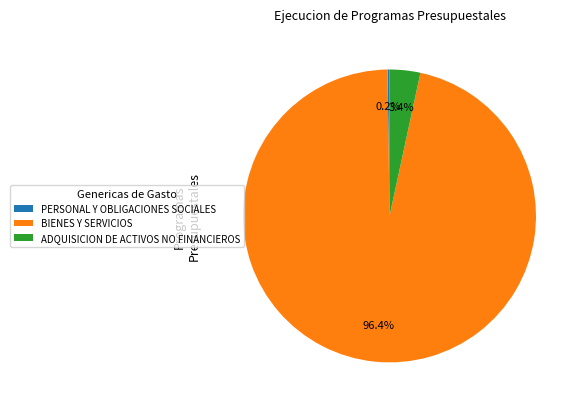

Does ADQUISICION DE ACTIVOS NO FINANCIEROS account for over 50% of the chart?

No